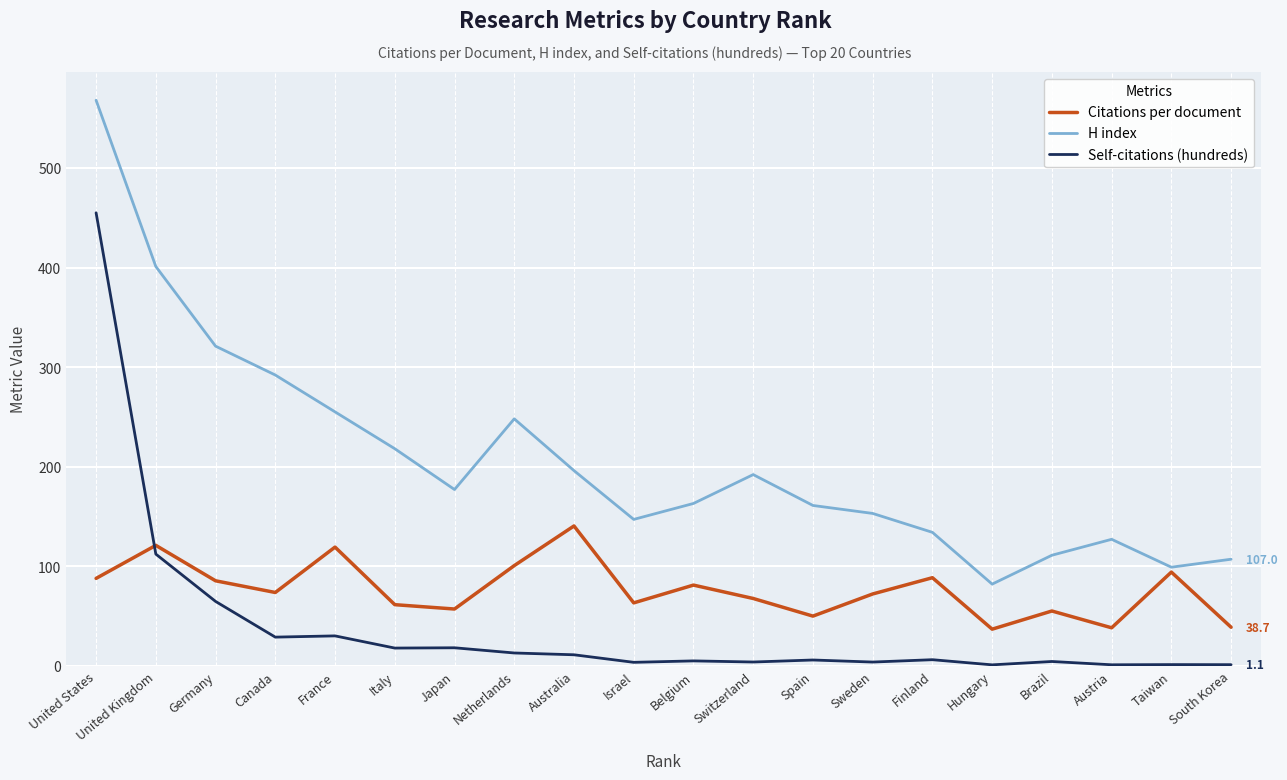

Which series has the largest range (max minus min)?

H index